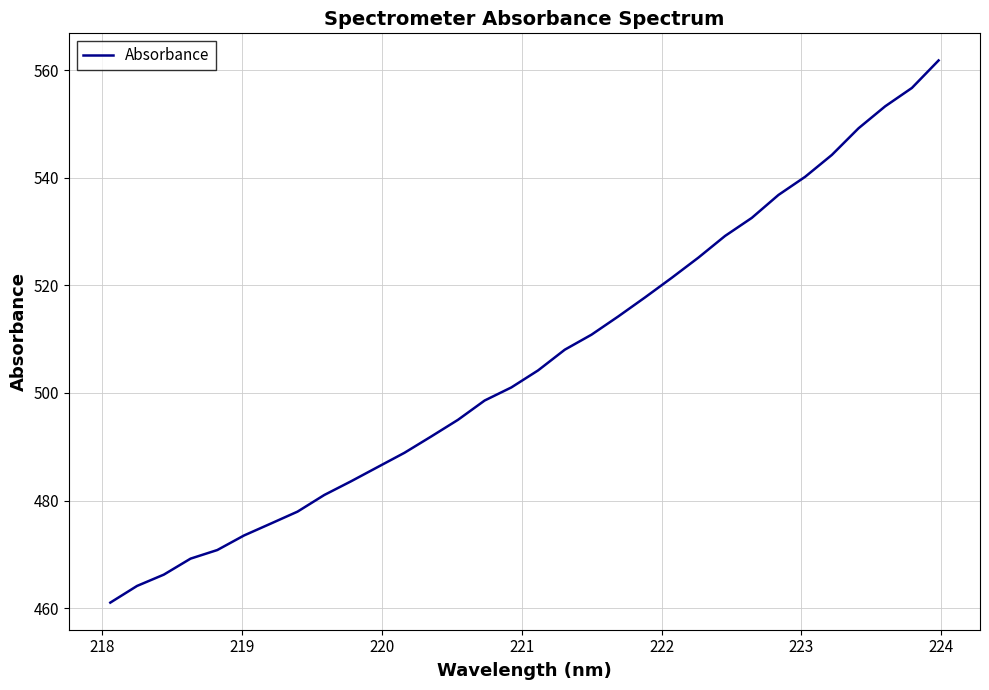

What is the minimum value shown in the chart?

461.1